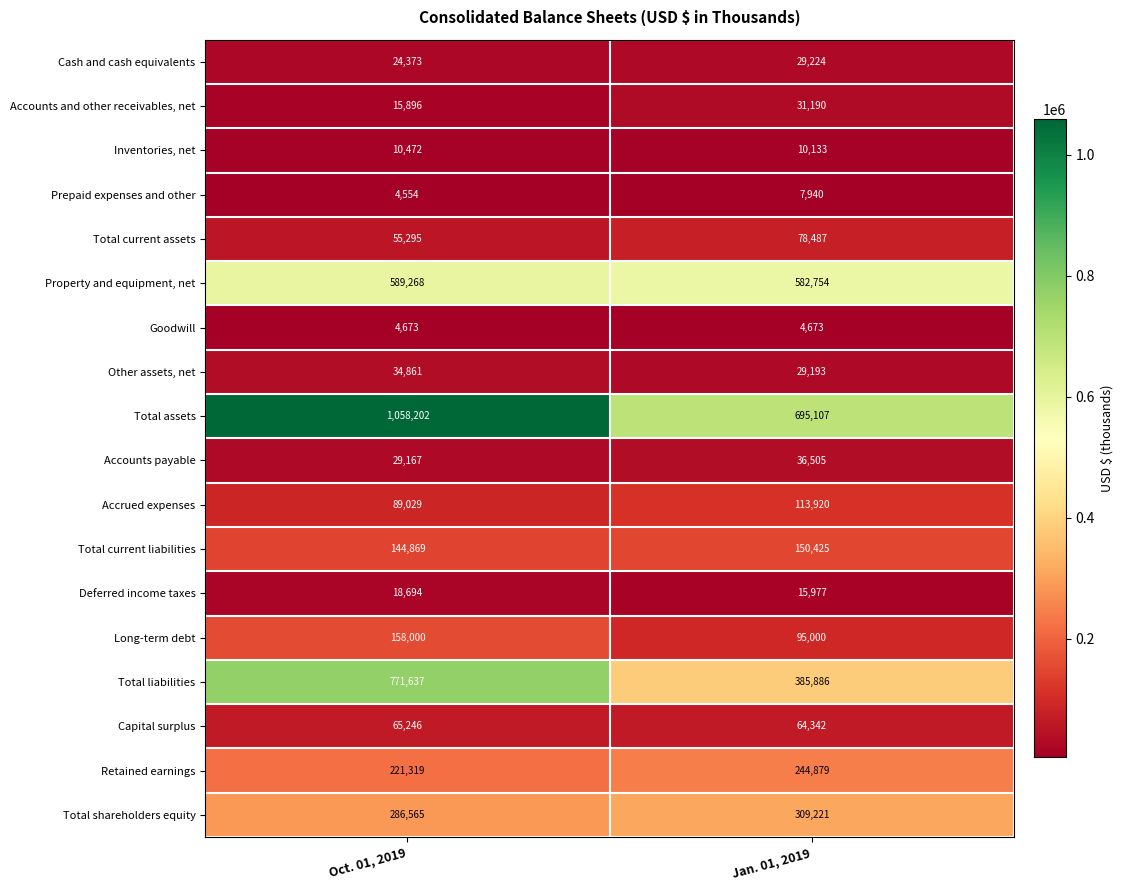

List the series in order of their peak value, highest first.

Total assets, Total liabilities, Property and equipment, net, Total shareholders equity, Retained earnings, Long-term debt, Total current liabilities, Accrued expenses, Total current assets, Capital surplus, Accounts payable, Other assets, net, Accounts and other receivables, net, Cash and cash equivalents, Deferred income taxes, Inventories, net, Prepaid expenses and other, Goodwill